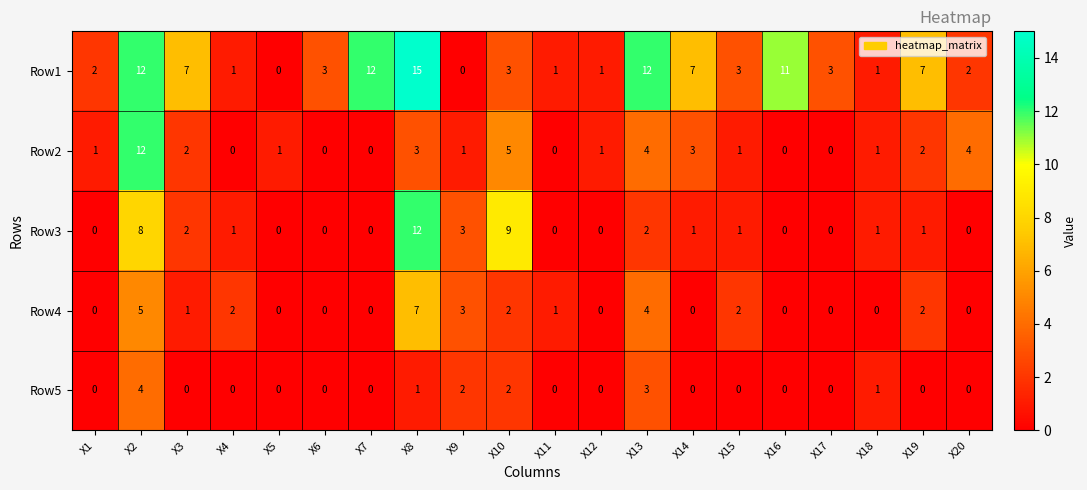

Is it true that Row4 equals -3 at X16?

False